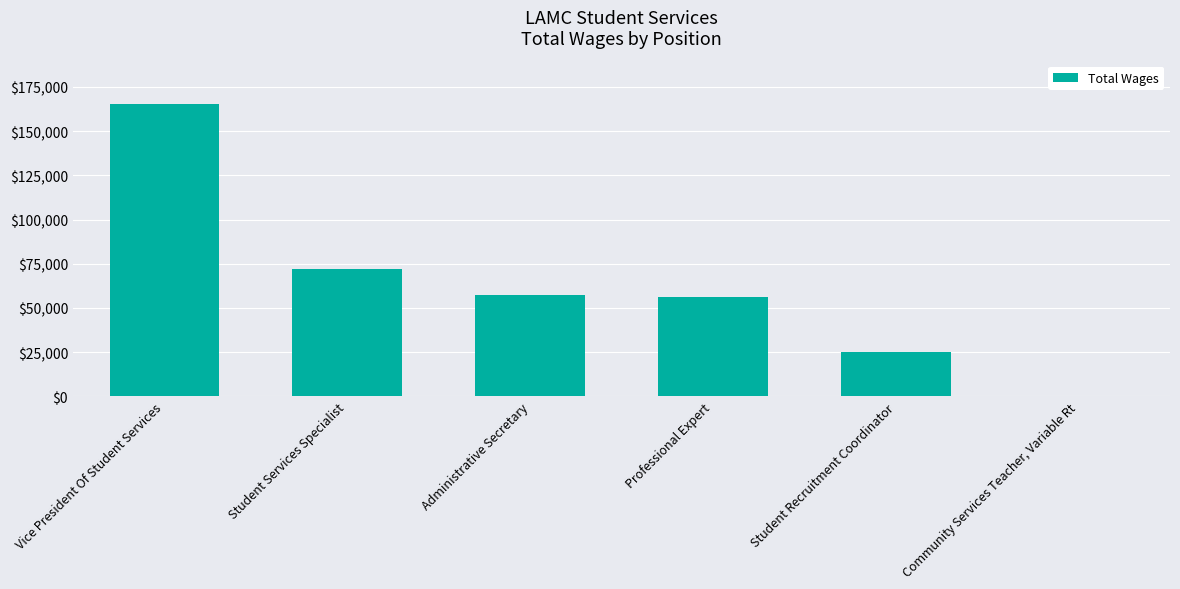

Where is the data nearest to the value 82659?

Student Services Specialist